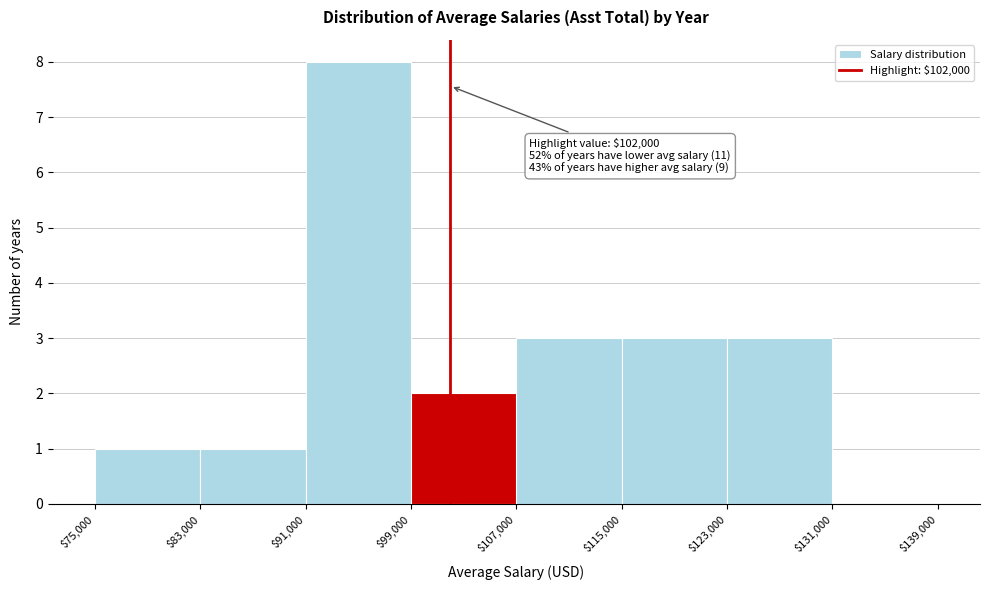

Which range on the x-axis has the tallest bar?

$91,000 to $99,000